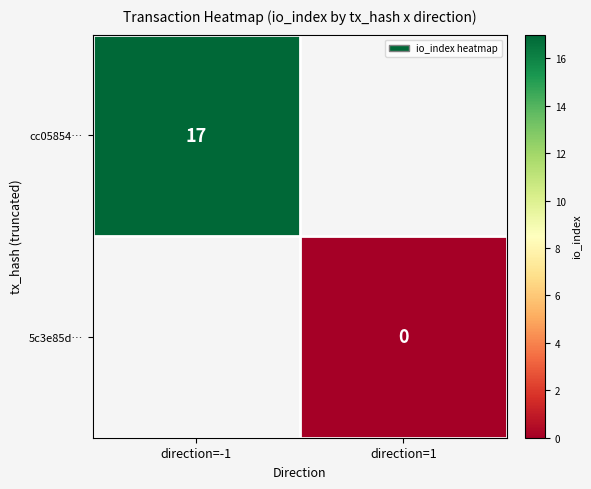

How many distinct data groups are displayed?

2